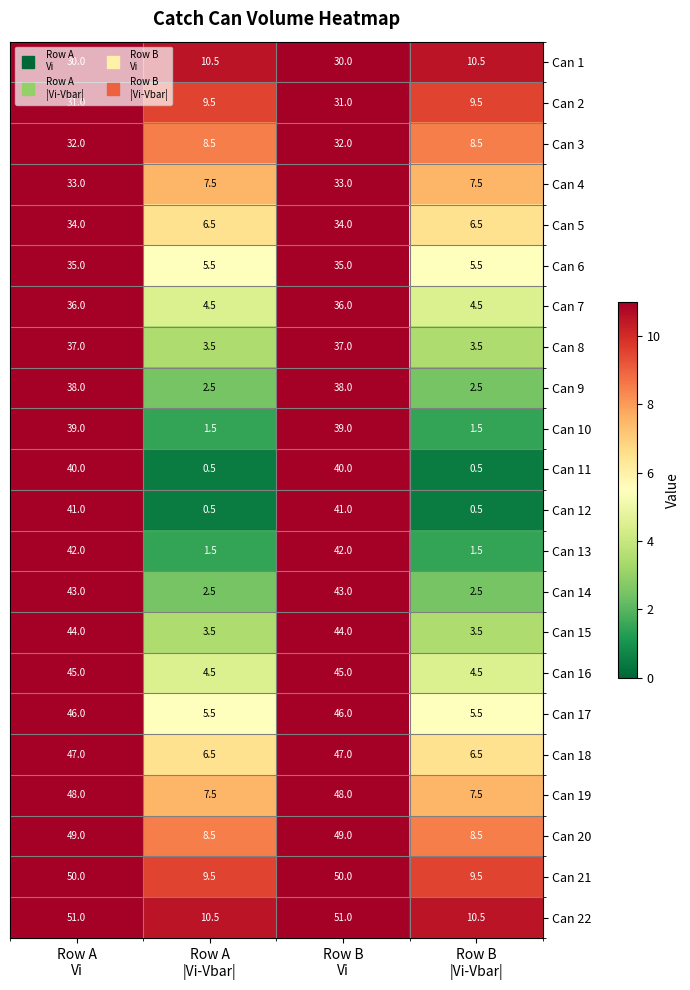

Count the number of data series in this chart.

22